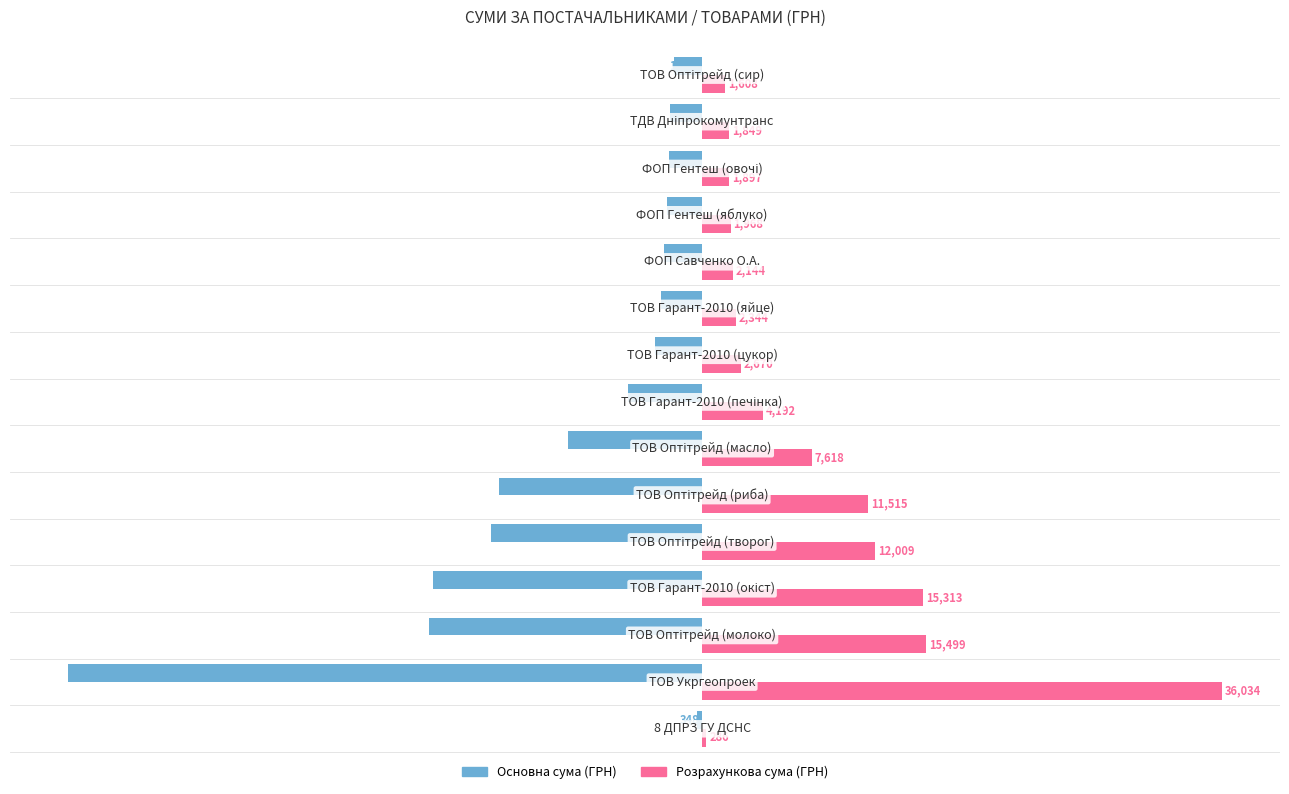

What is the greatest value displayed?

36033.6